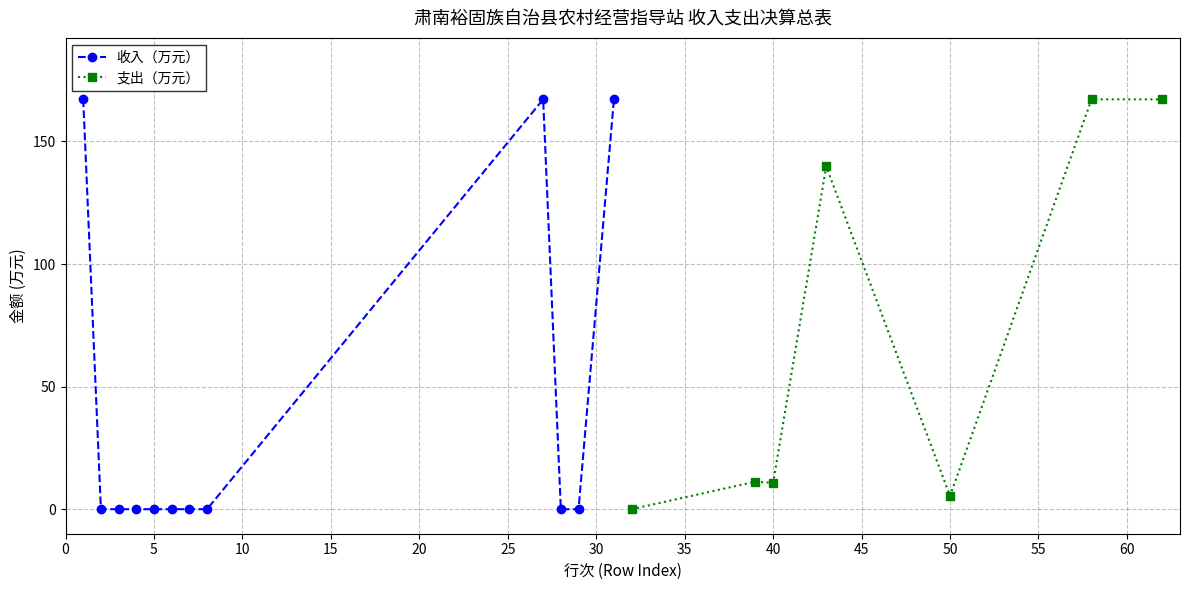

True or false: 收入（万元） has more than 0 points higher than both neighbors.

True